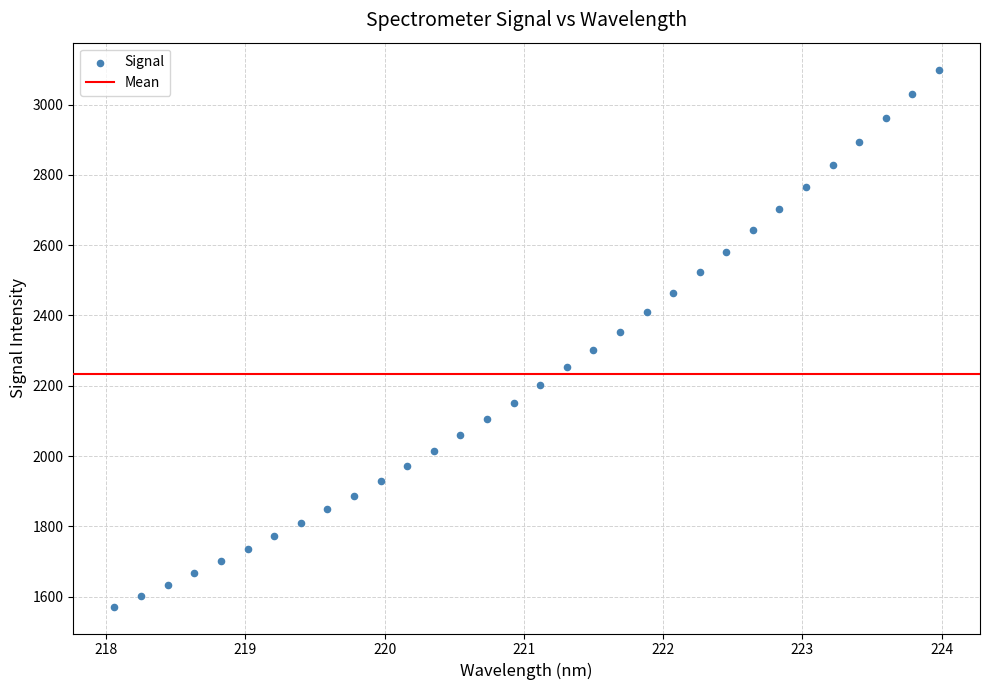

What is the range of X values (max minus min)?

5.9